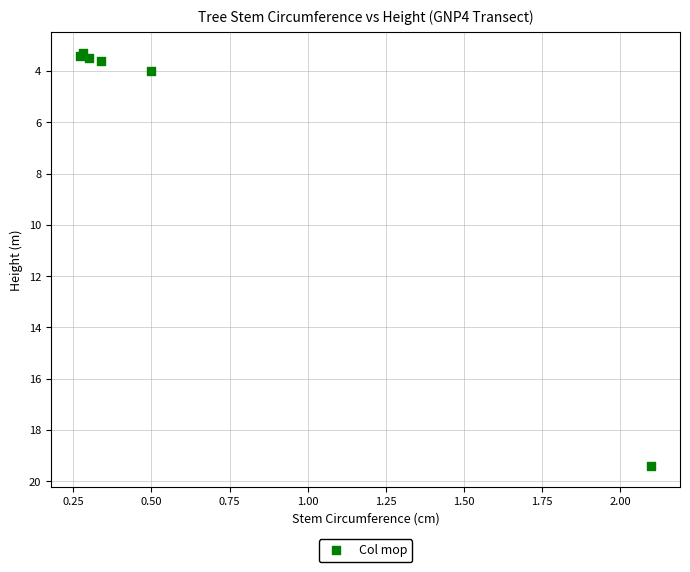

What Y value in the scatter plot is closest to 11?

4.0